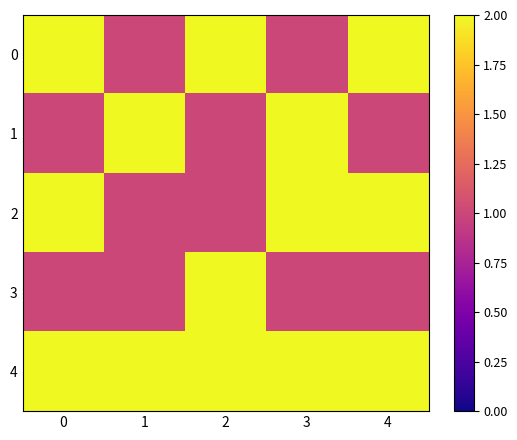

Reading right to left, extract all data points from this chart.

0: 4=2	3=1	2=2	1=1	0=2
1: 4=1	3=2	2=1	1=2	0=1
2: 4=2	3=2	2=1	1=1	0=2
3: 4=1	3=1	2=2	1=1	0=1
4: 4=2	3=2	2=2	1=2	0=2